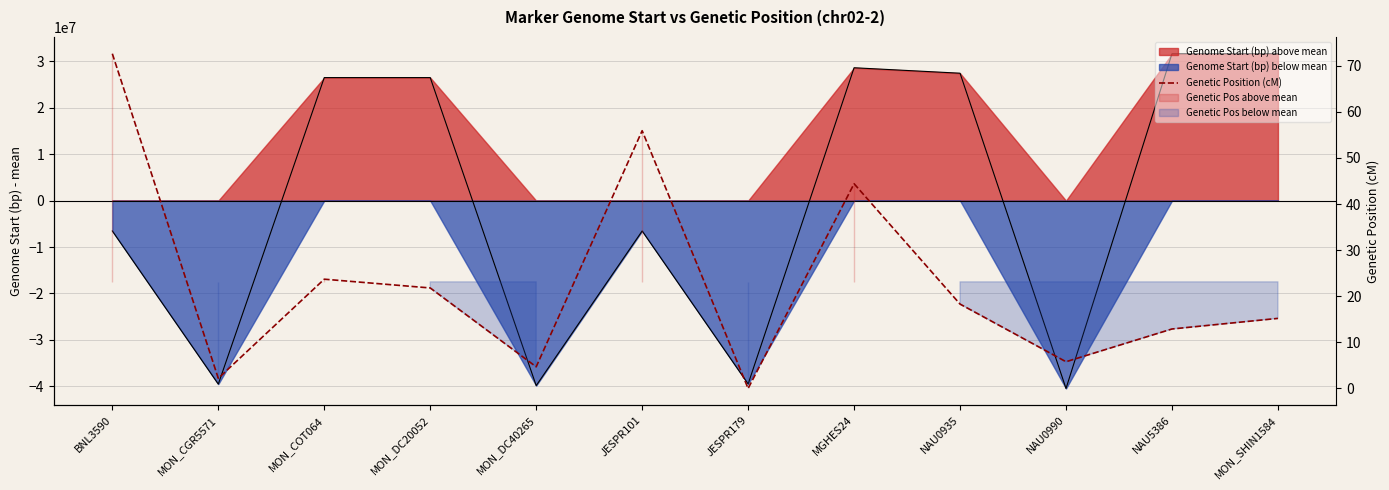

Reading left to right, what are all the values shown in this chart?

72.6	2.2	23.7	21.8	4.7	55.9	0.0	44.4	18.3	5.8	12.9	15.2